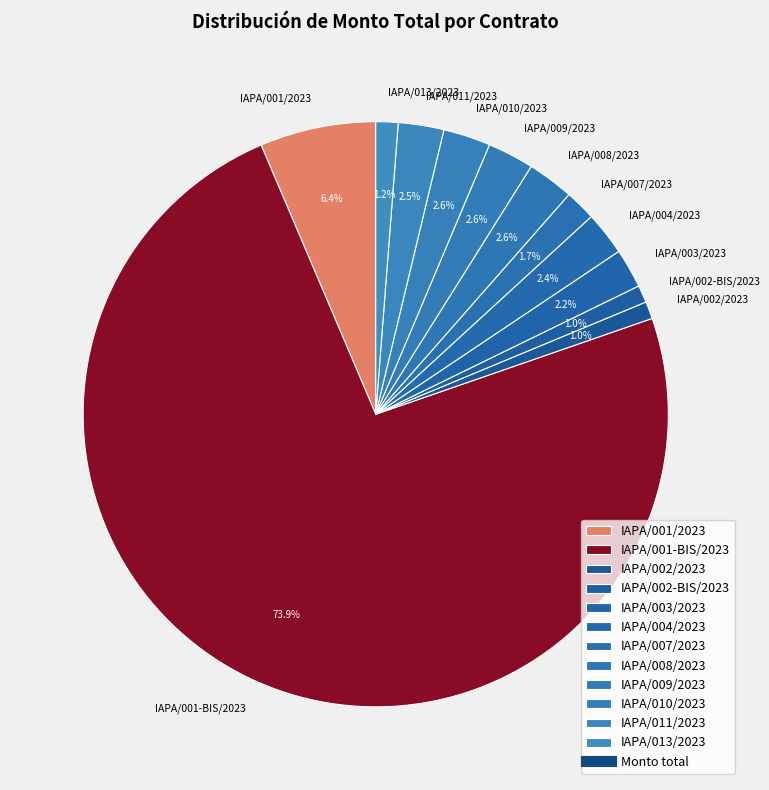

To the nearest percent, what is the average slice percentage?

8%